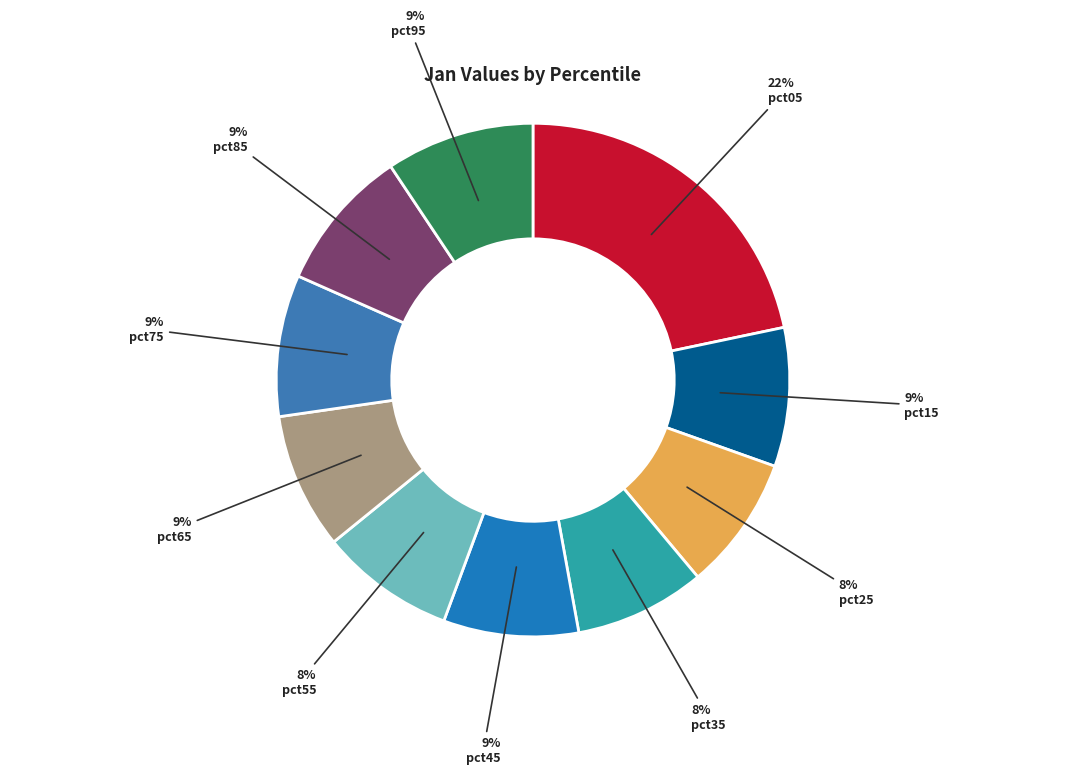

Count the number of slices in the pie.

10